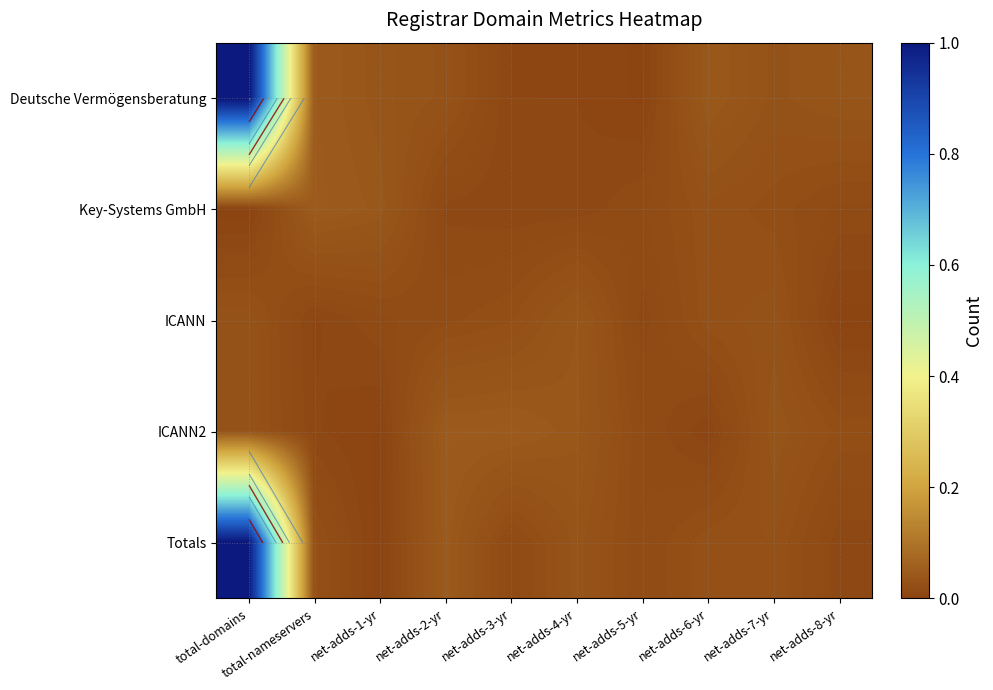

List the labels in order of ICANN value, smallest first.

net-adds-8-yr, total-nameservers, net-adds-5-yr, net-adds-1-yr, net-adds-2-yr, net-adds-3-yr, net-adds-6-yr, net-adds-7-yr, total-domains, net-adds-4-yr